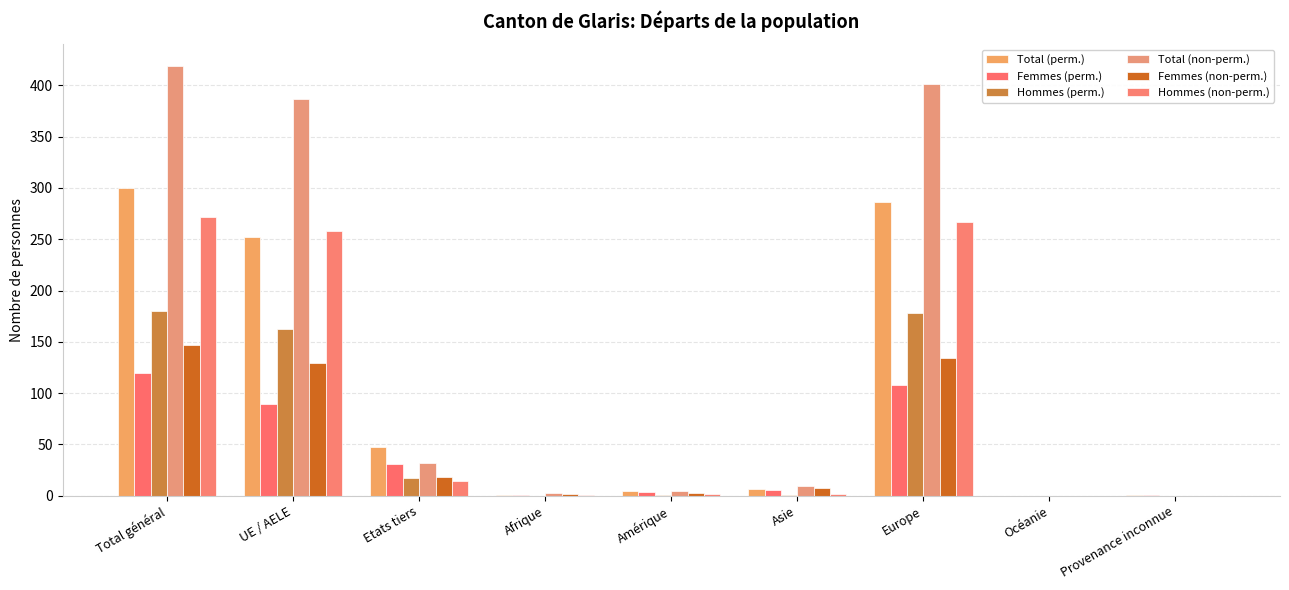

Count the number of categories in the chart.

9